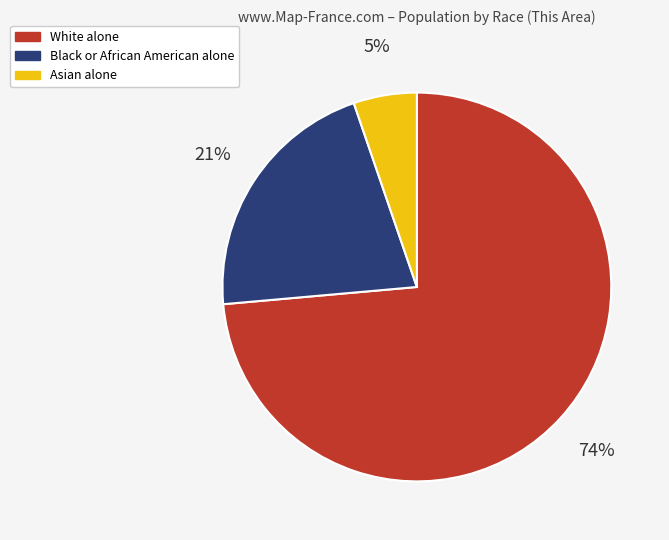

To the nearest percent, what is the combined percentage of White alone and Black or African American alone?

95%